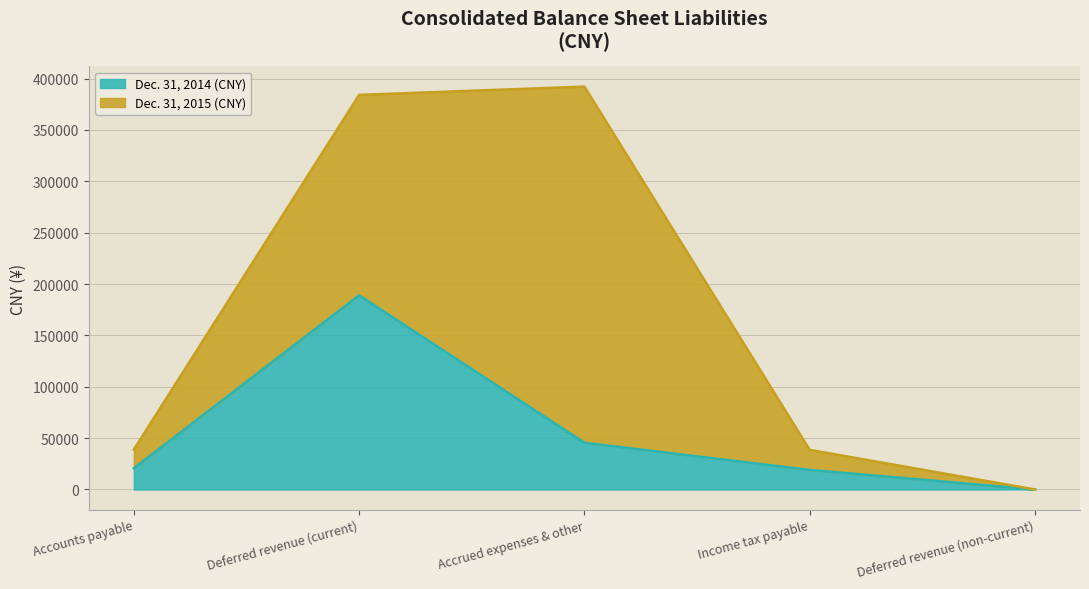

How many data points are above 20692?

2